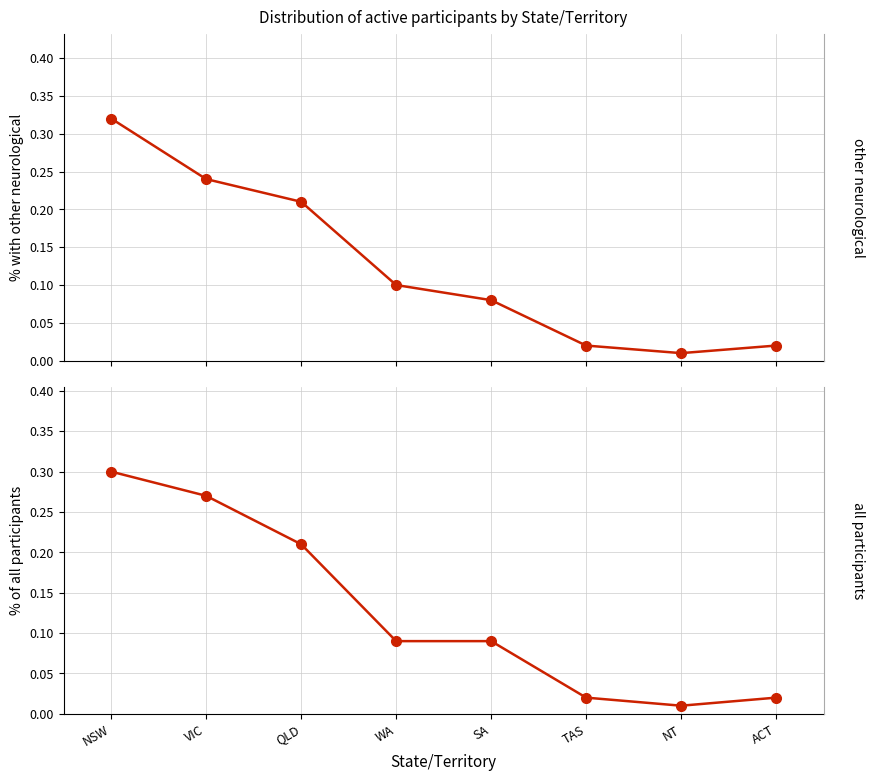

Which label corresponds to the smallest value in the chart?

NT